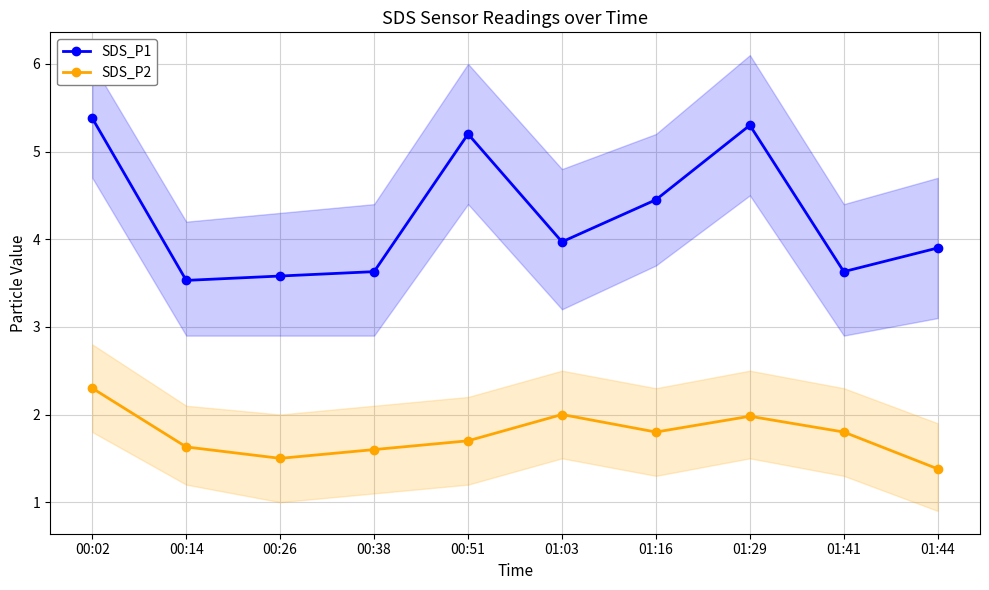

What is the difference between the highest and lowest values at 00:38?

2.0